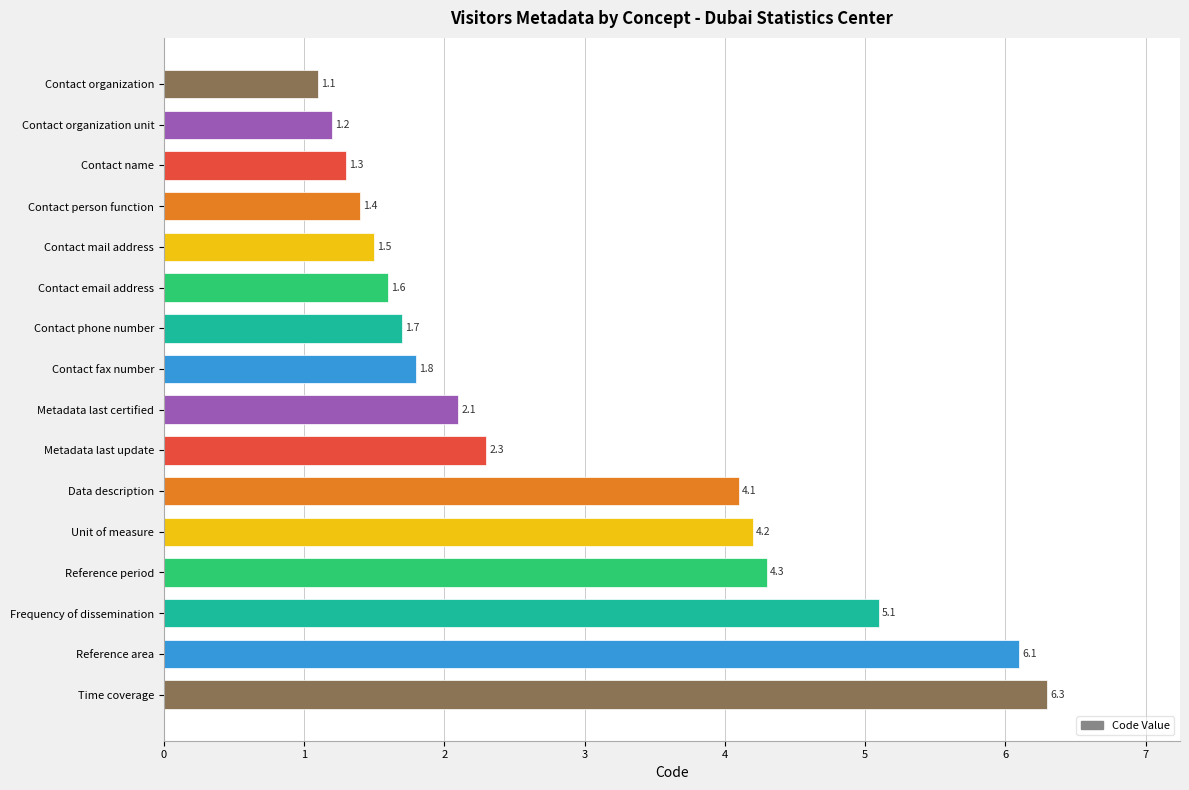

True or false: the data shows 1.4 at Contact person function.

True